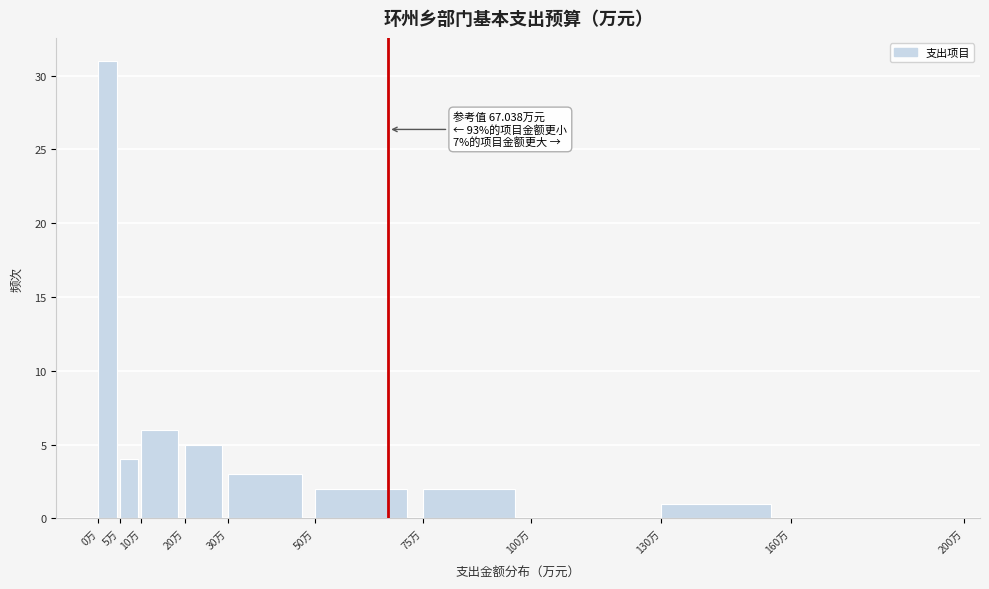

Which range on the x-axis has the tallest bar?

0 to 5